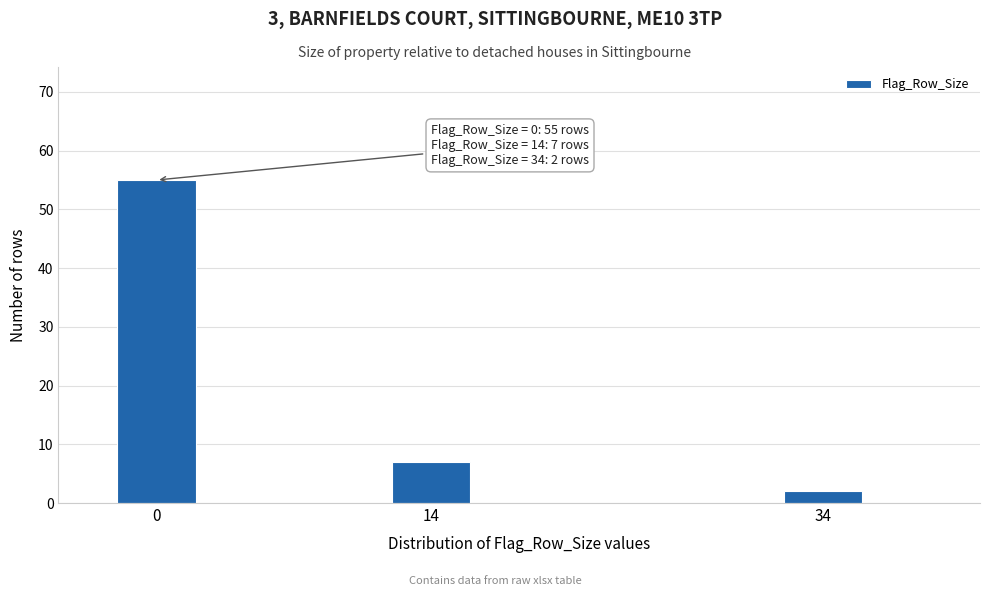

Reading left to right, transcribe all the data shown in this chart.

55	7	2